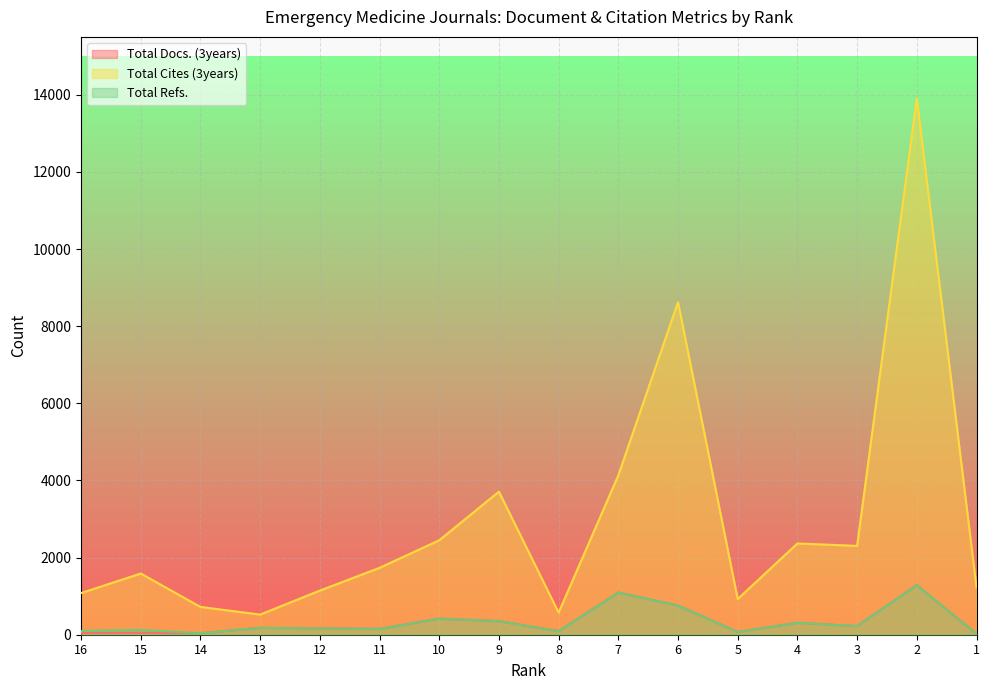

True or false: Total Cites (3years) and Total Refs. intersect in this chart.

False